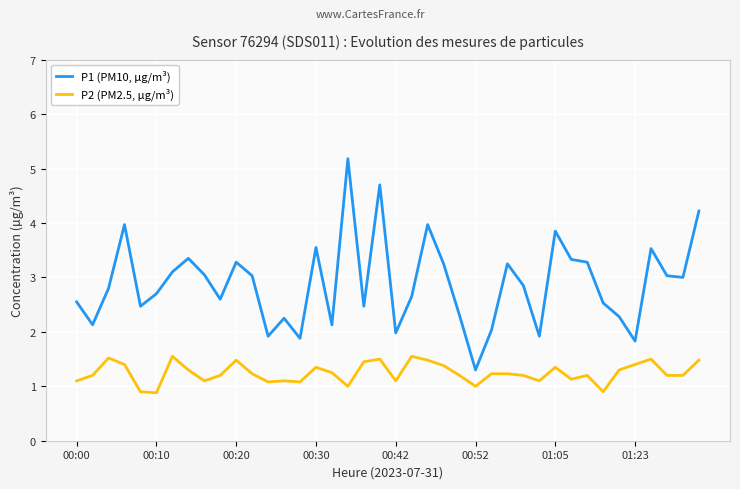

True or false: P1 (PM10, µg/m³) and P2 (PM2.5, µg/m³) cross at least once.

False